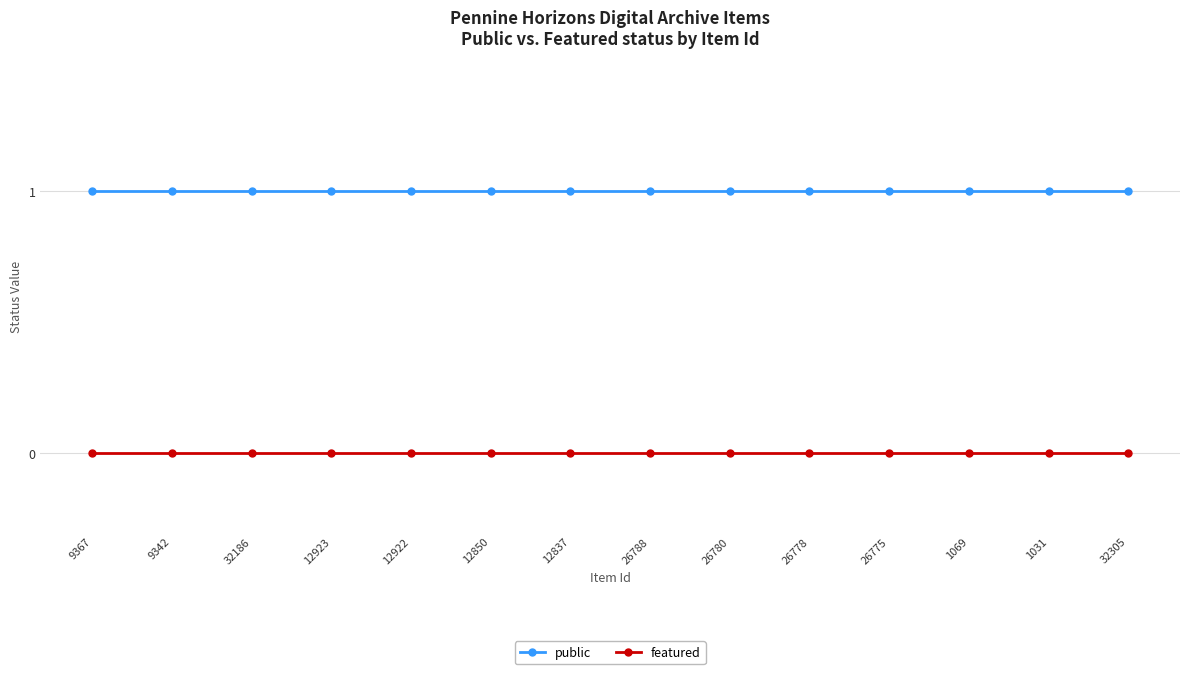

True or false: featured and public cross at least once.

False